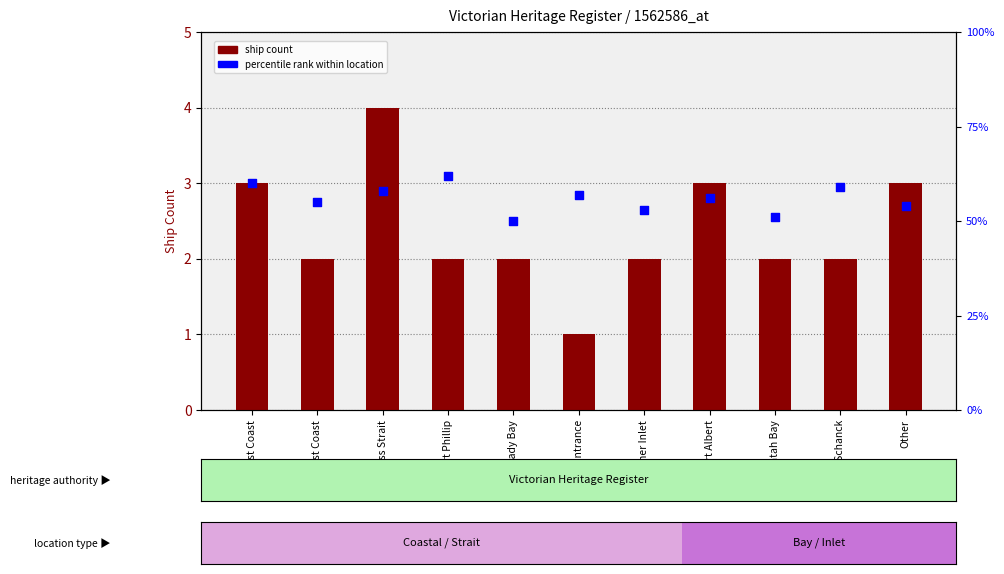

Which series reaches the maximum Y coordinate?

percentile rank within location